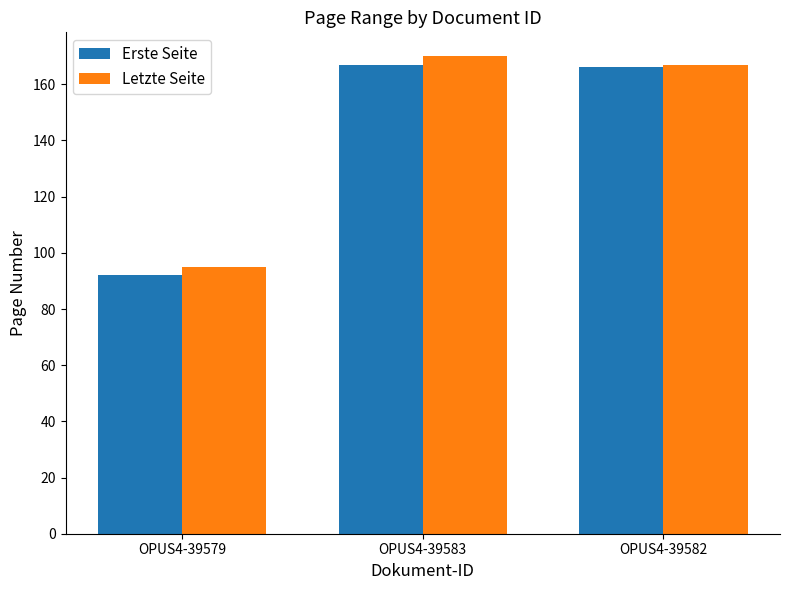

The Erste Seite series shows 92 at OPUS4-39579. True or false?

True